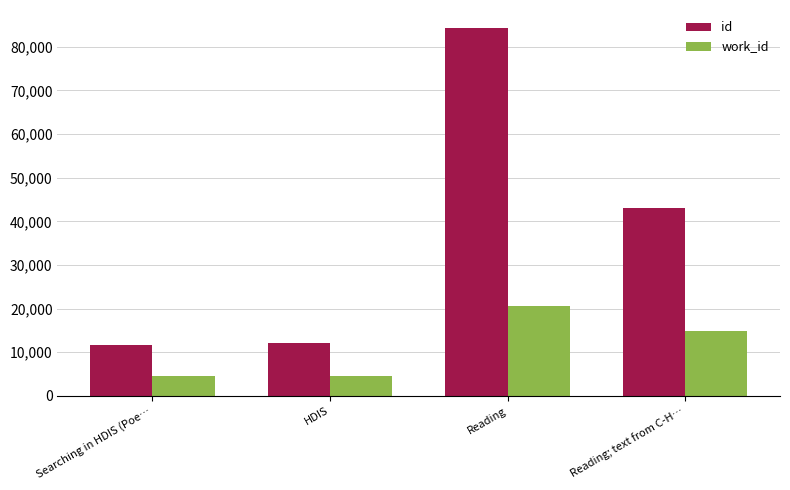

The value of id at Searching in HDIS (Poe… is 11696. True or false?

True